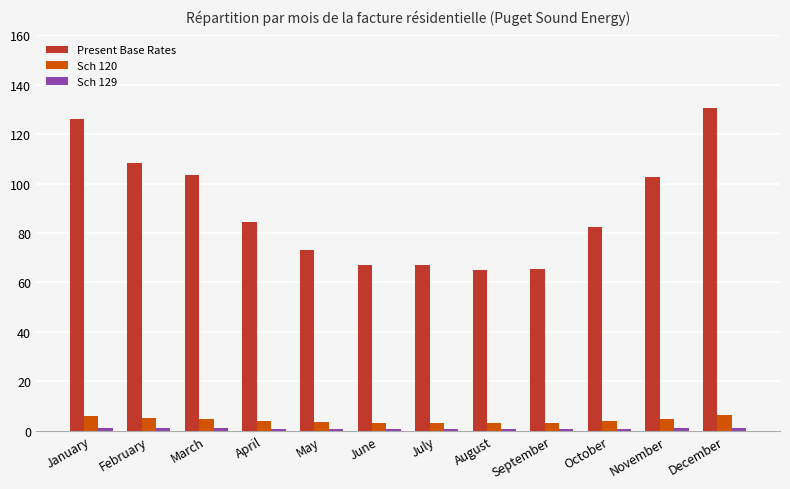

At which category is the sum across all series the highest?

December